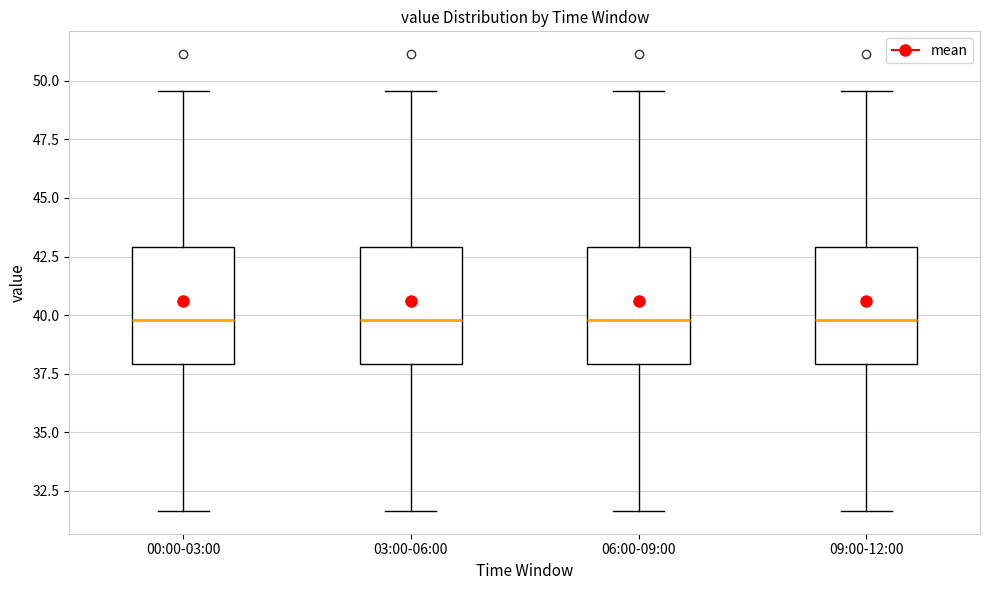

Reading left to right, read every box against the y-axis: the position of its median line, the range the box covers, and the ends of its whiskers. The values are not printed on the chart, so give them approximately, as read against the axis.

00:00-03:00: median 40.0, box 38.0 to 43.0, whiskers 31.5 to 49.5
03:00-06:00: median 40.0, box 38.0 to 43.0, whiskers 31.5 to 49.5
06:00-09:00: median 40.0, box 38.0 to 43.0, whiskers 31.5 to 49.5
09:00-12:00: median 40.0, box 38.0 to 43.0, whiskers 31.5 to 49.5